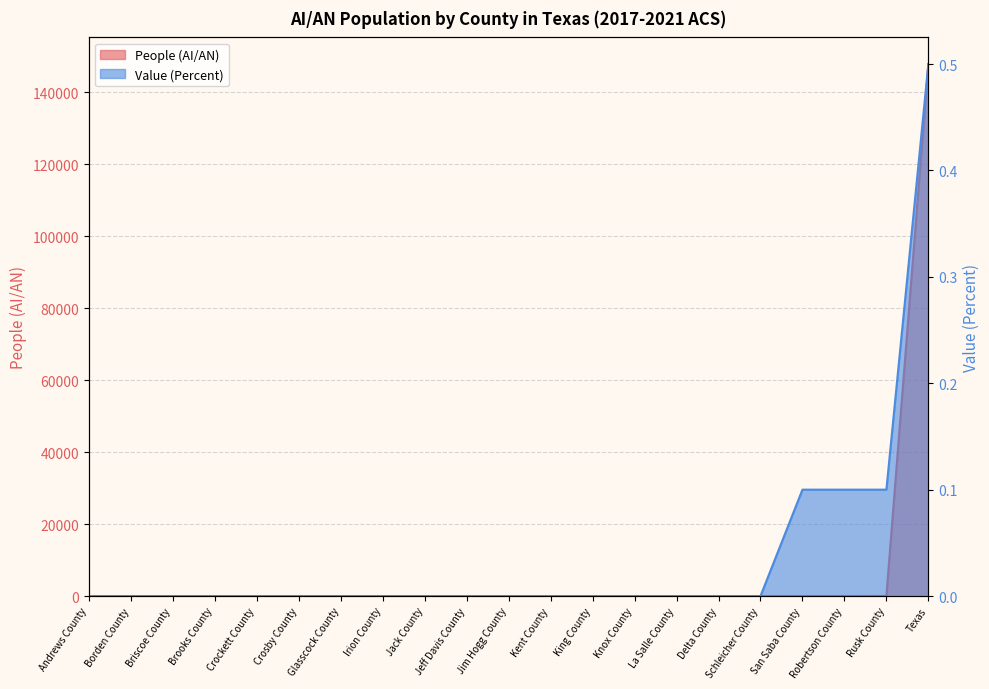

What value does the People (AI/AN) series have at Rusk County?

30.0